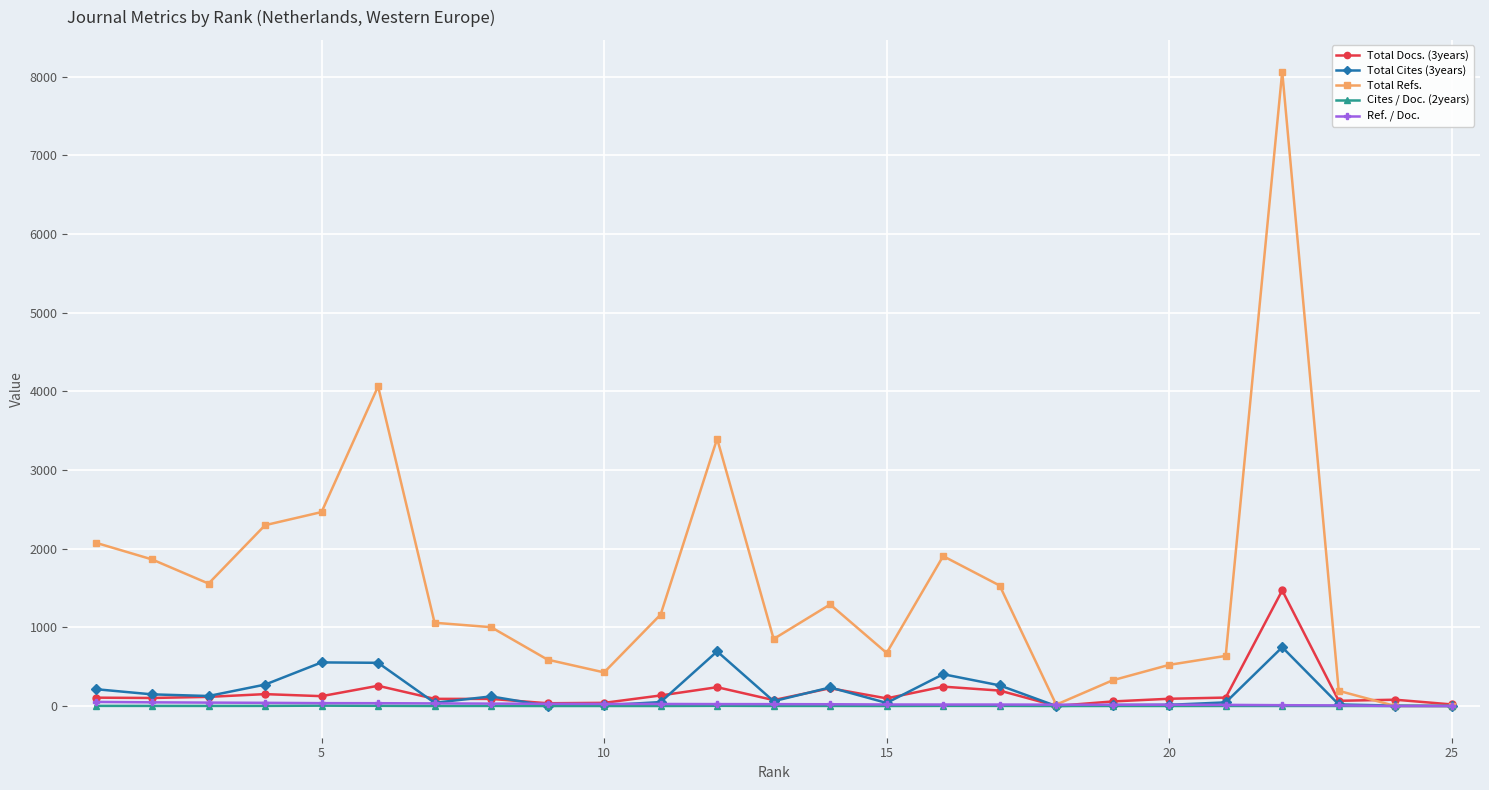

After their last crossing, which series has the higher values: Total Refs. or Total Cites (3years)?

Total Cites (3years)